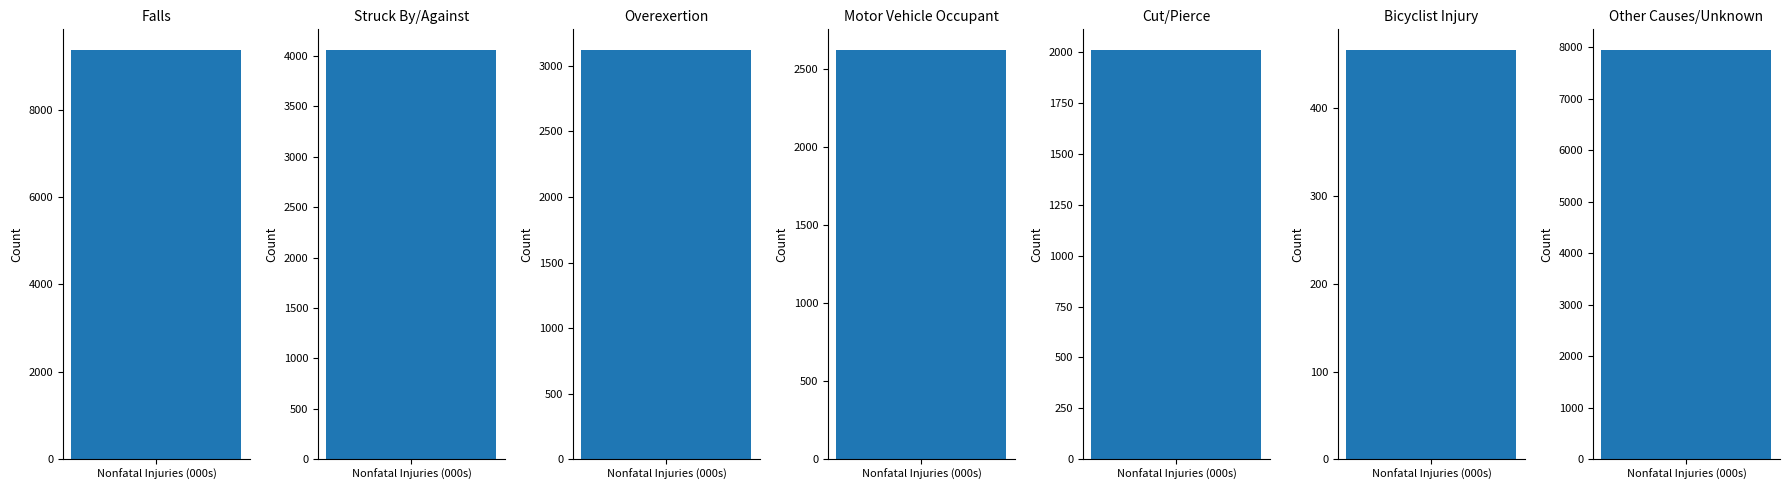

Reading left to right, transcribe all the data shown in this chart.

9369.4	4060.3	3121.9	2624.9	2011.7	466.9	7953.5